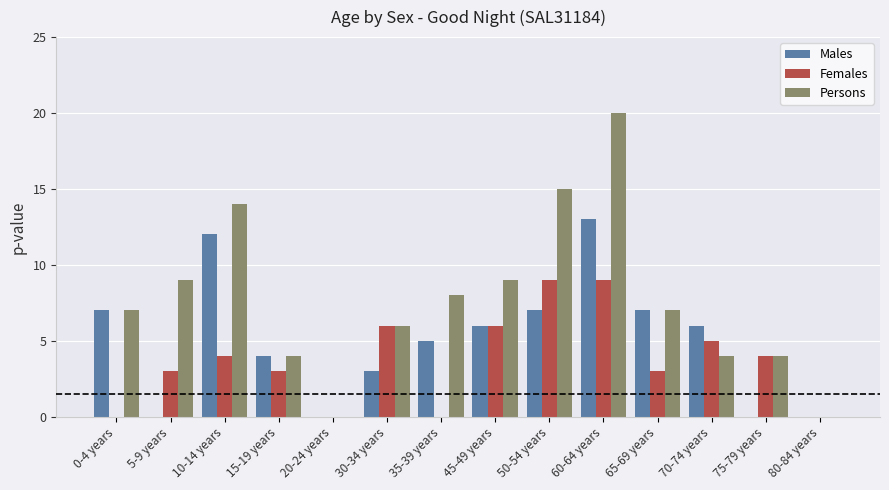

Is it true that Males equals 6 at 70-74 years?

True